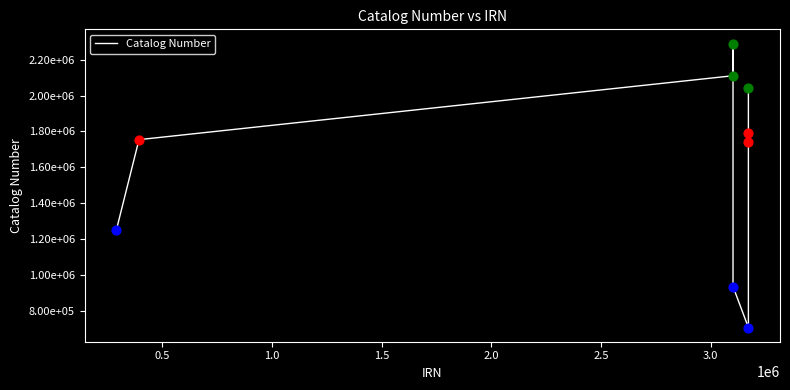

Is this an area chart (filled region under the line)?

No